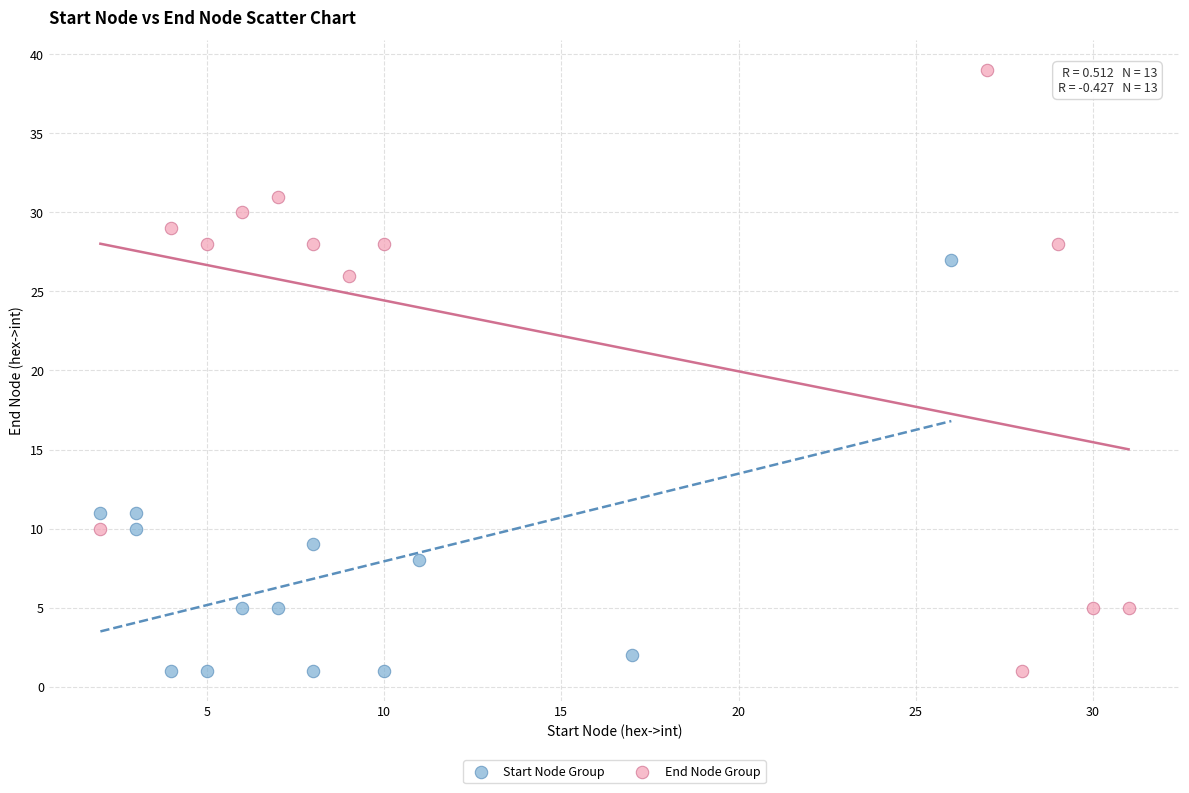

What are all the series names shown in the legend?

Start Node Group, End Node Group